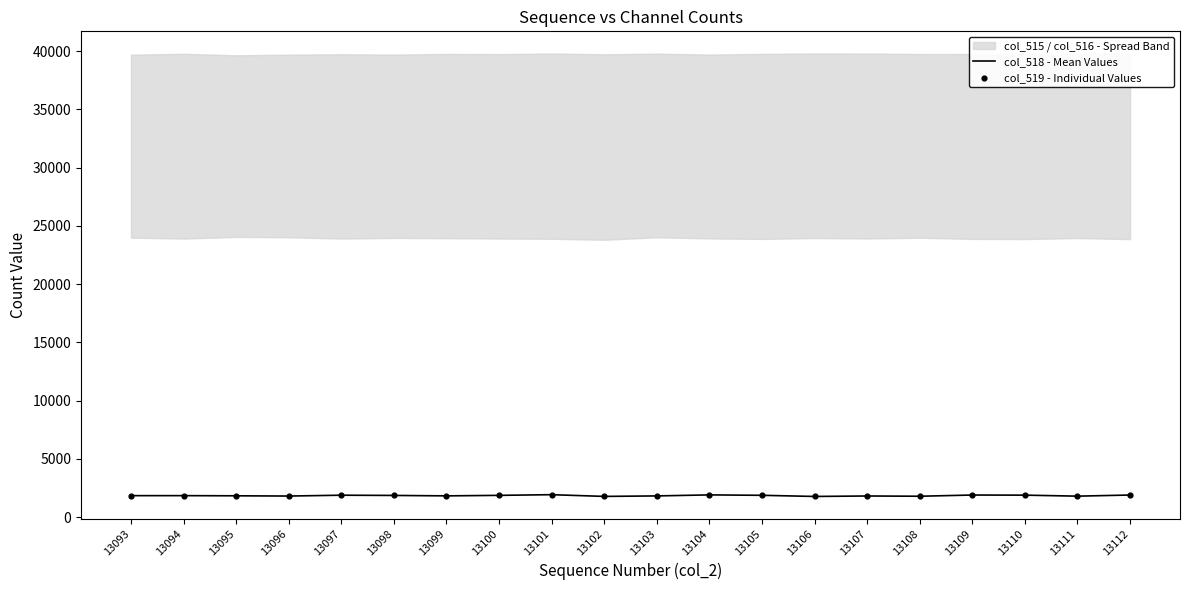

At which category is the sum across all series the highest?

13101